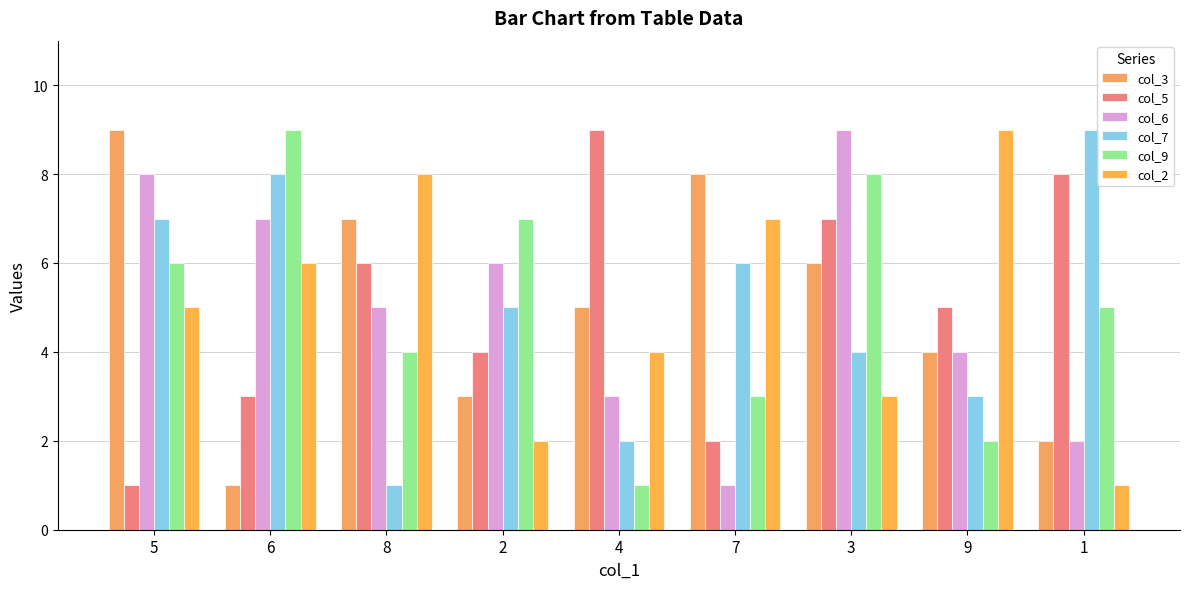

What is the sum of the col_7 values at 4 and 1?

11